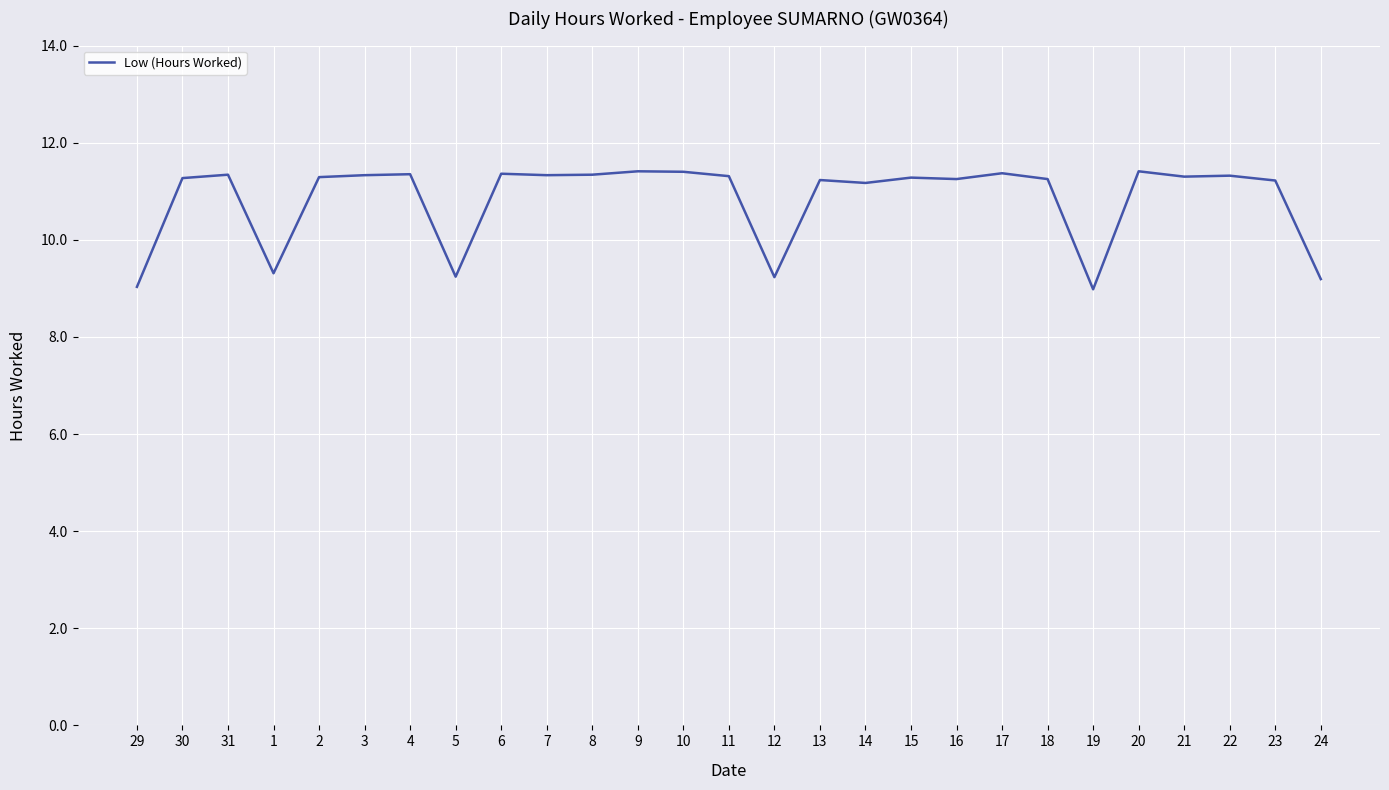

Which has a higher value, 10 or 23?

10